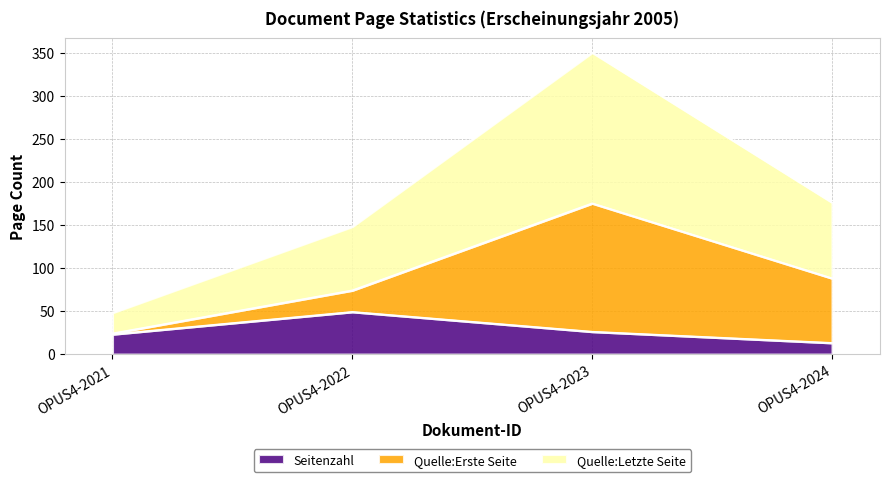

Is it true that Seitenzahl equals 8 at OPUS4-2024?

False